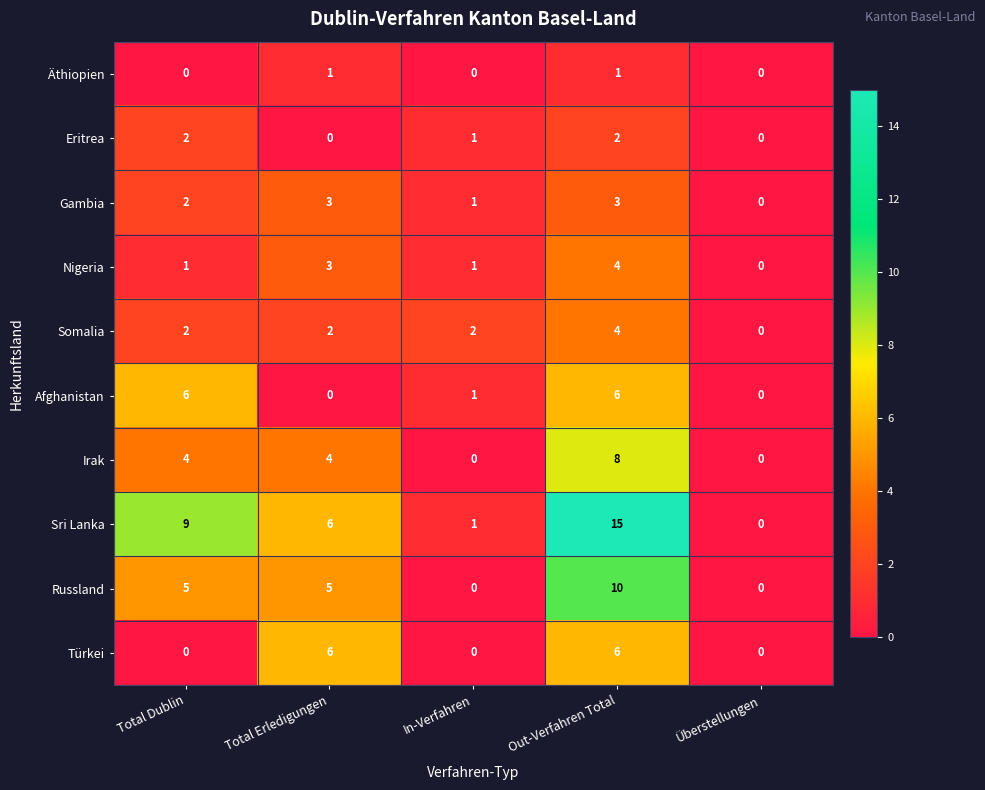

Which category has the highest value across all series?

Out-Verfahren Total